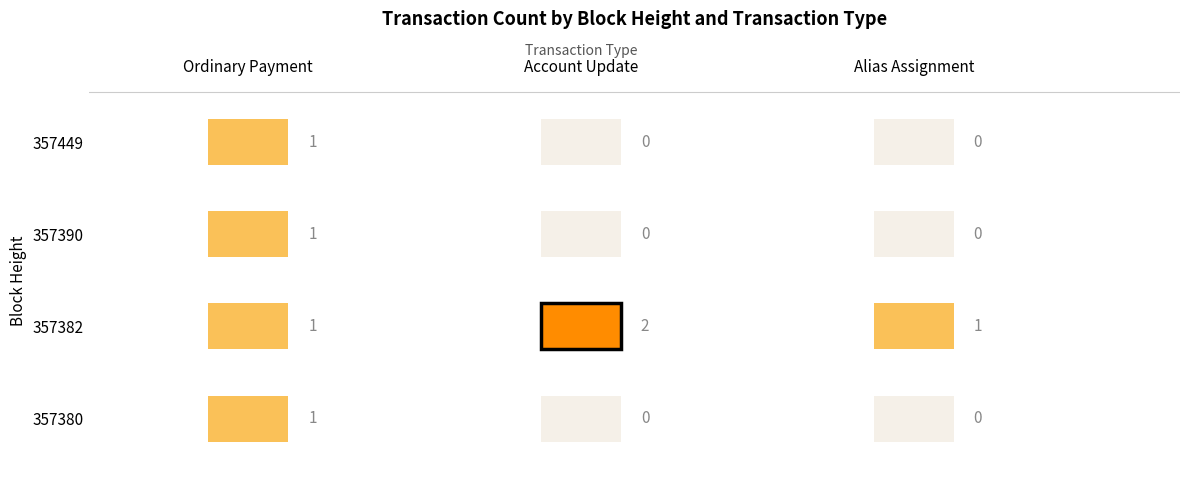

Is the value of Alias Assignment at 357380 greater than the value of Ordinary Payment at 357382?

No